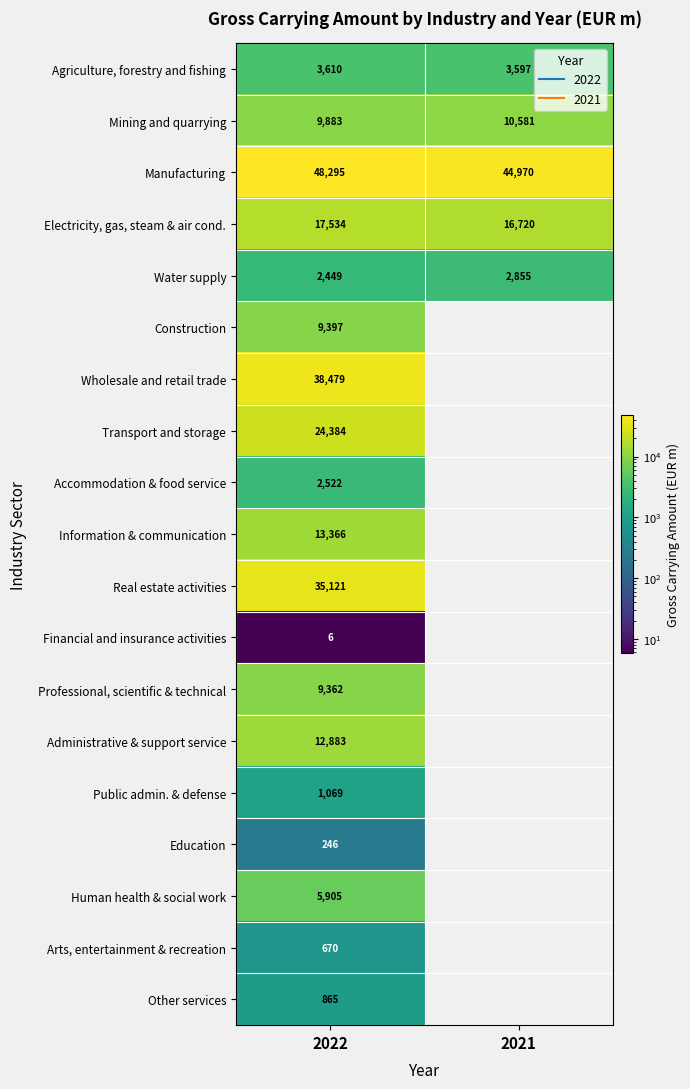

At how many categories does at least one series exceed 19697?

2